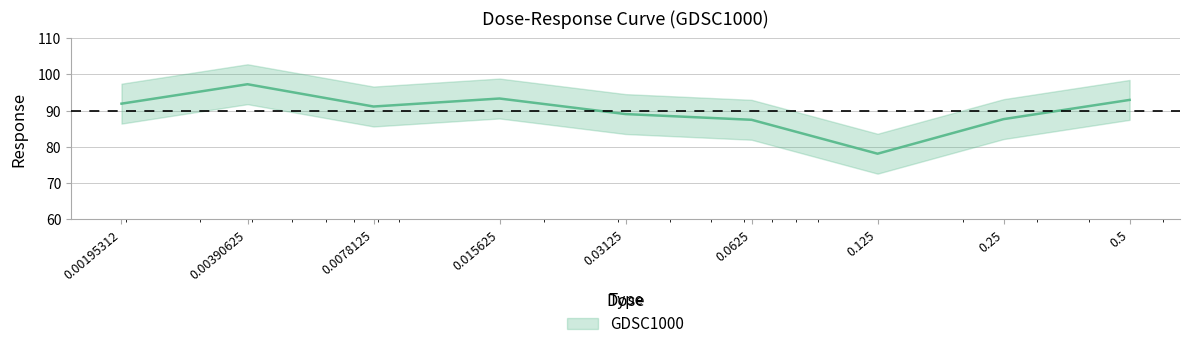

What is the value of the 3rd point from the left?

91.1